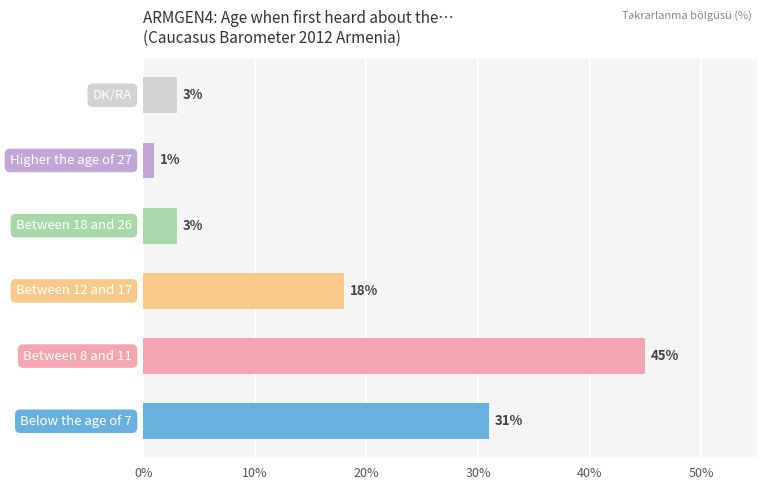

What is the sum of all values?

101